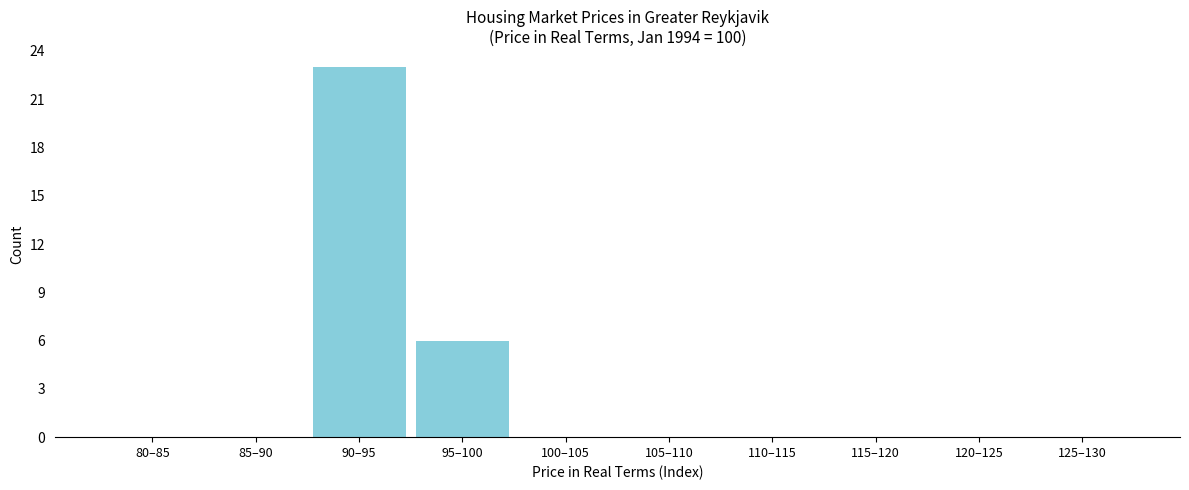

Reading left to right, what are all the values shown in this chart?

80–85=0	85–90=0	90–95=23	95–100=6	100–105=0	105–110=0	110–115=0	115–120=0	120–125=0	125–130=0